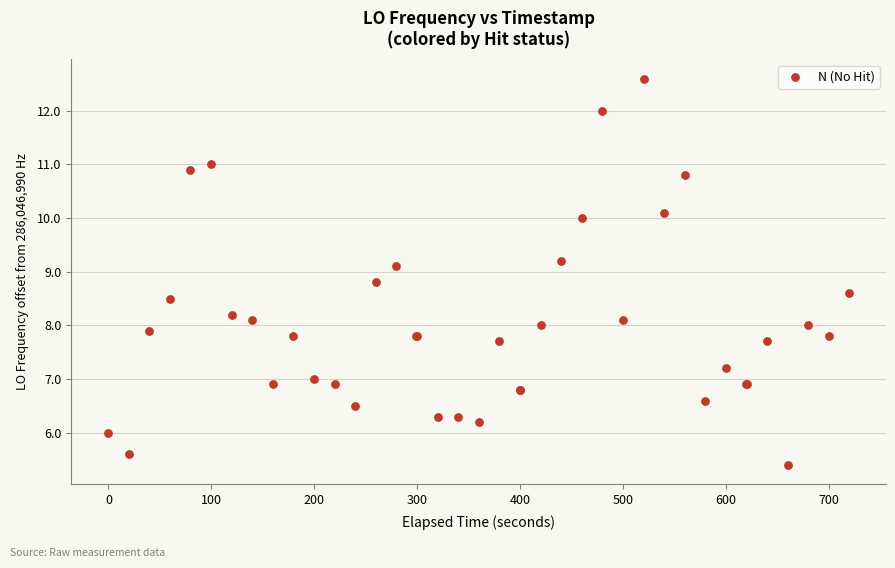

What Y value in the scatter plot is closest to 9?

9.1